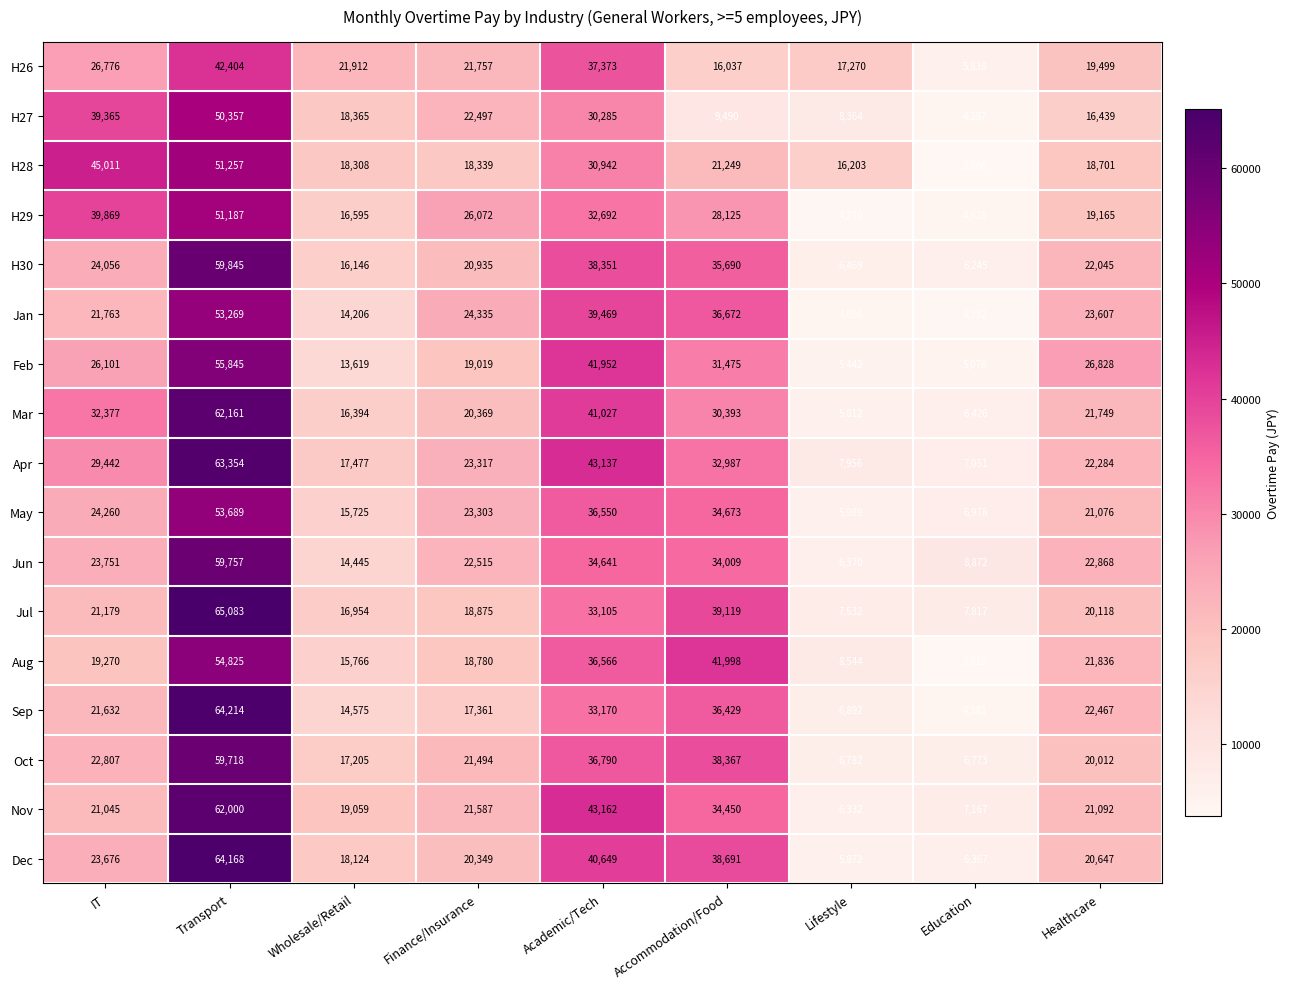

Which series has the largest total across all categories?

Apr